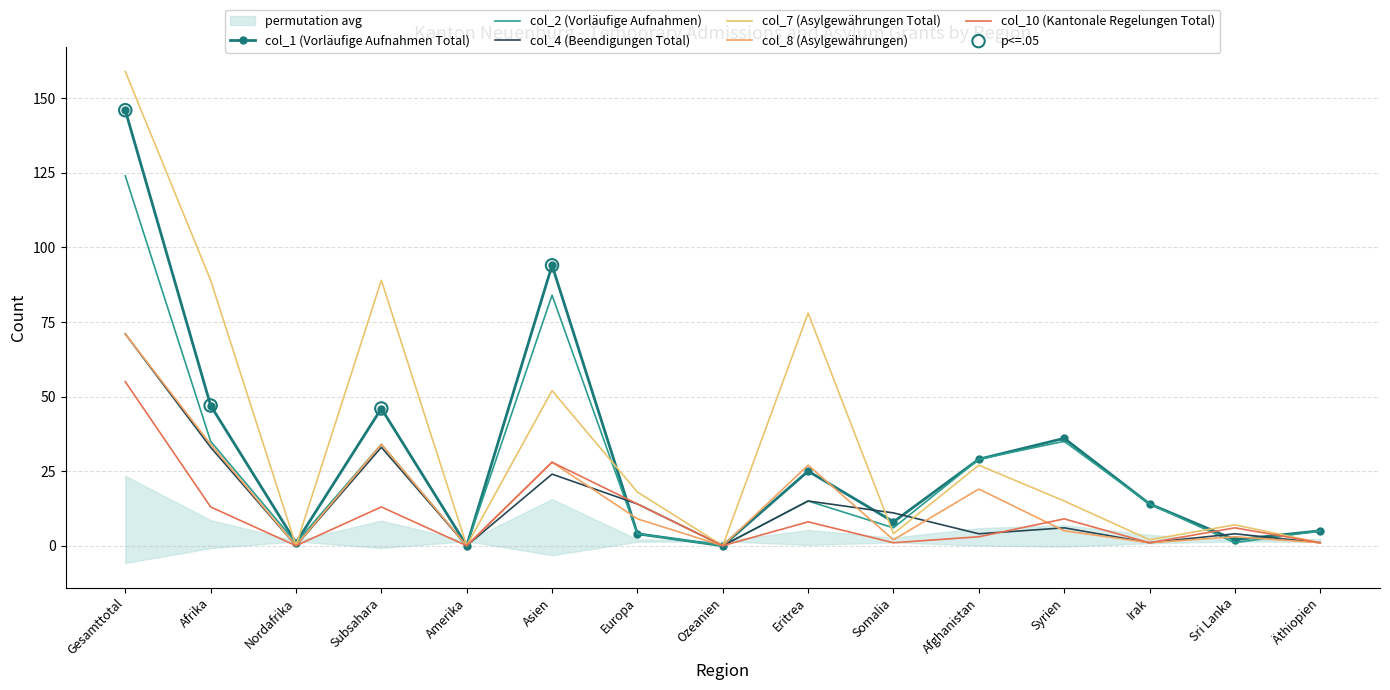

Which series has the widest spread of Y values?

col_7 (Asylgewährungen Total)